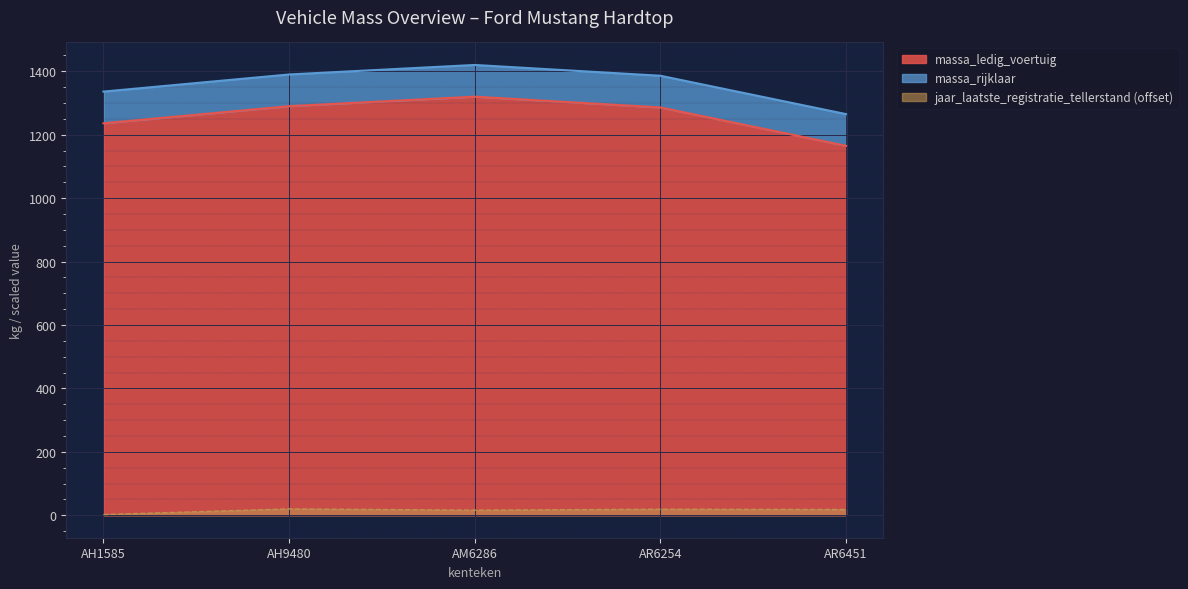

Which category has the highest value in the massa_rijklaar series?

AM6286